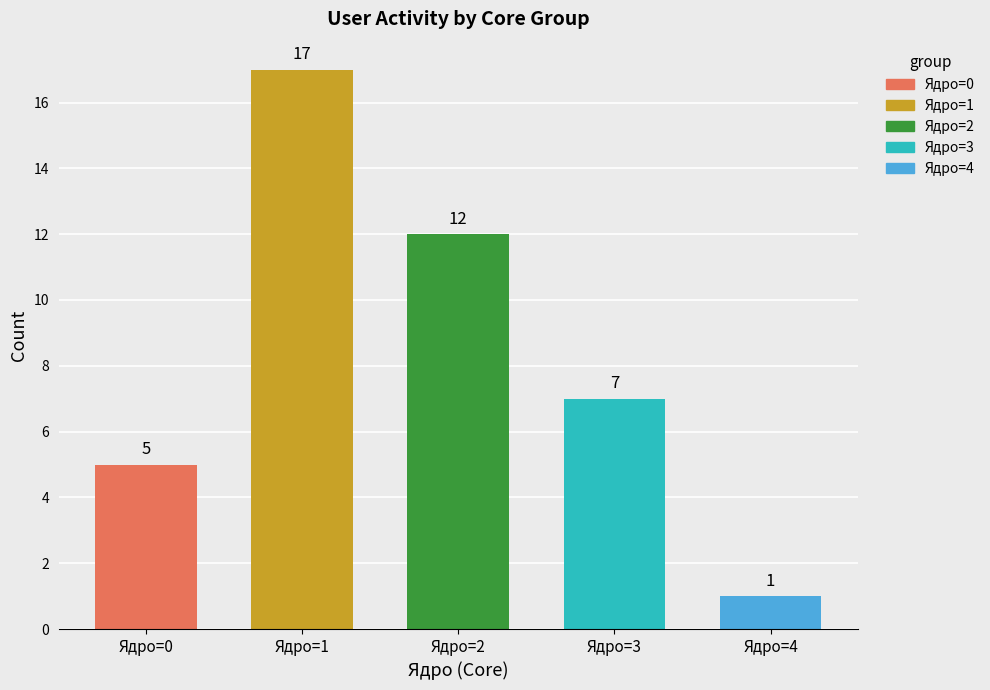

Rank the categories by value from highest to lowest.

Ядро=1, Ядро=2, Ядро=3, Ядро=0, Ядро=4